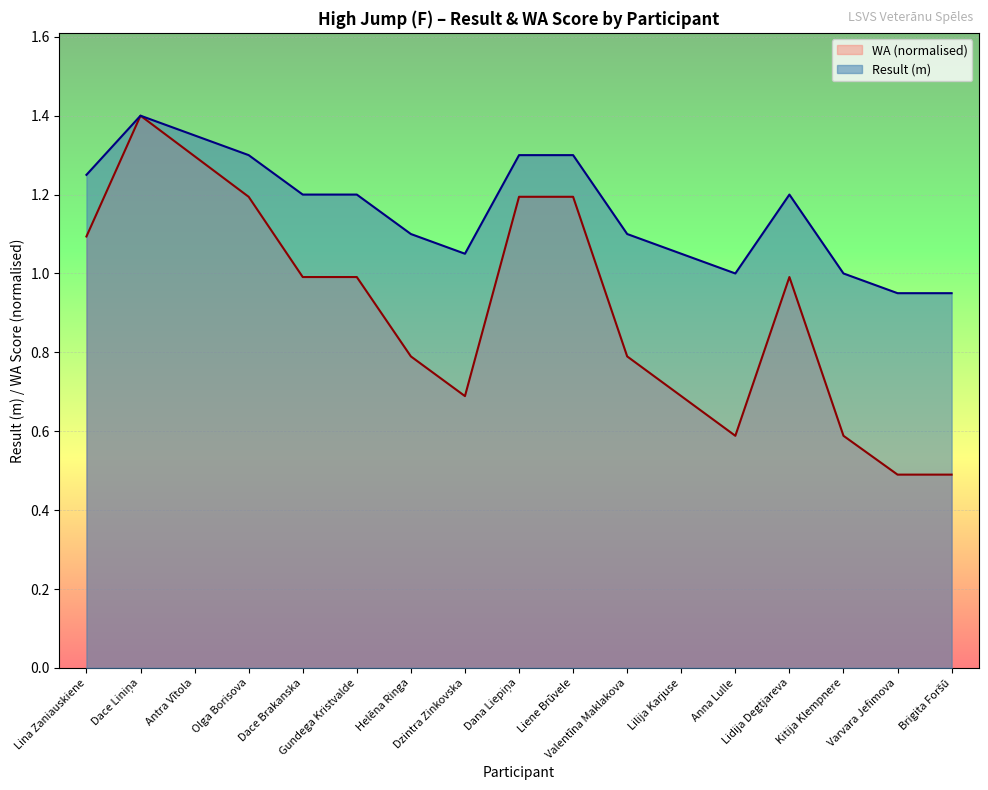

What is the sum of the WA values at Dace Brakanska and Lidija Degtjareva?

2.0